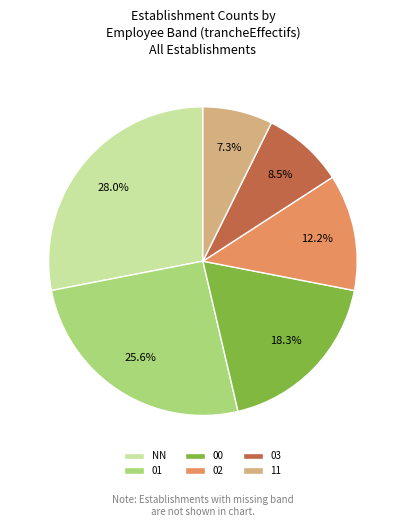

How many slices are in this pie chart?

6